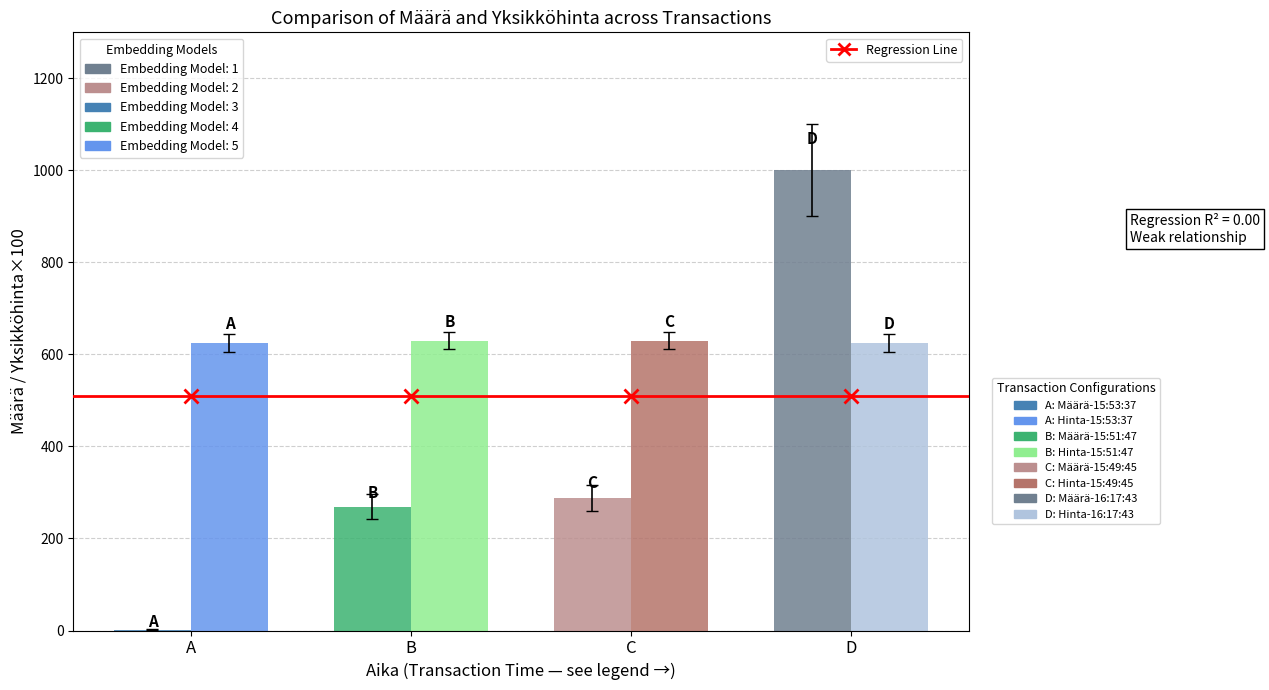

Which series has the largest total across all categories?

Määrä